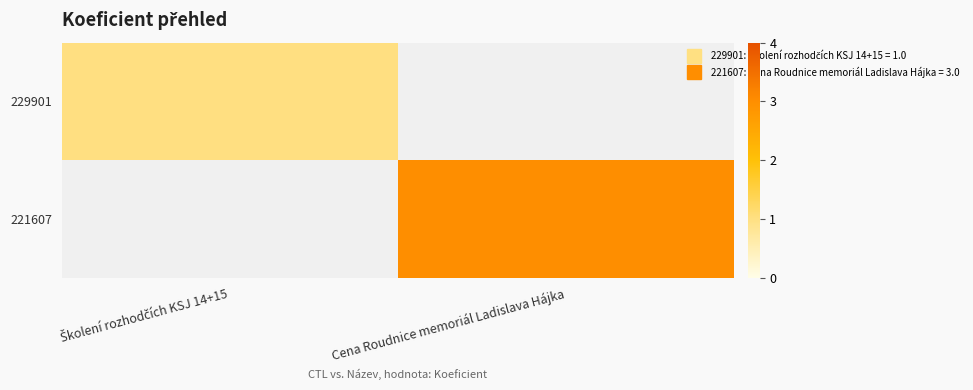

List the series in order of their overall mean, lowest first.

229901, 221607